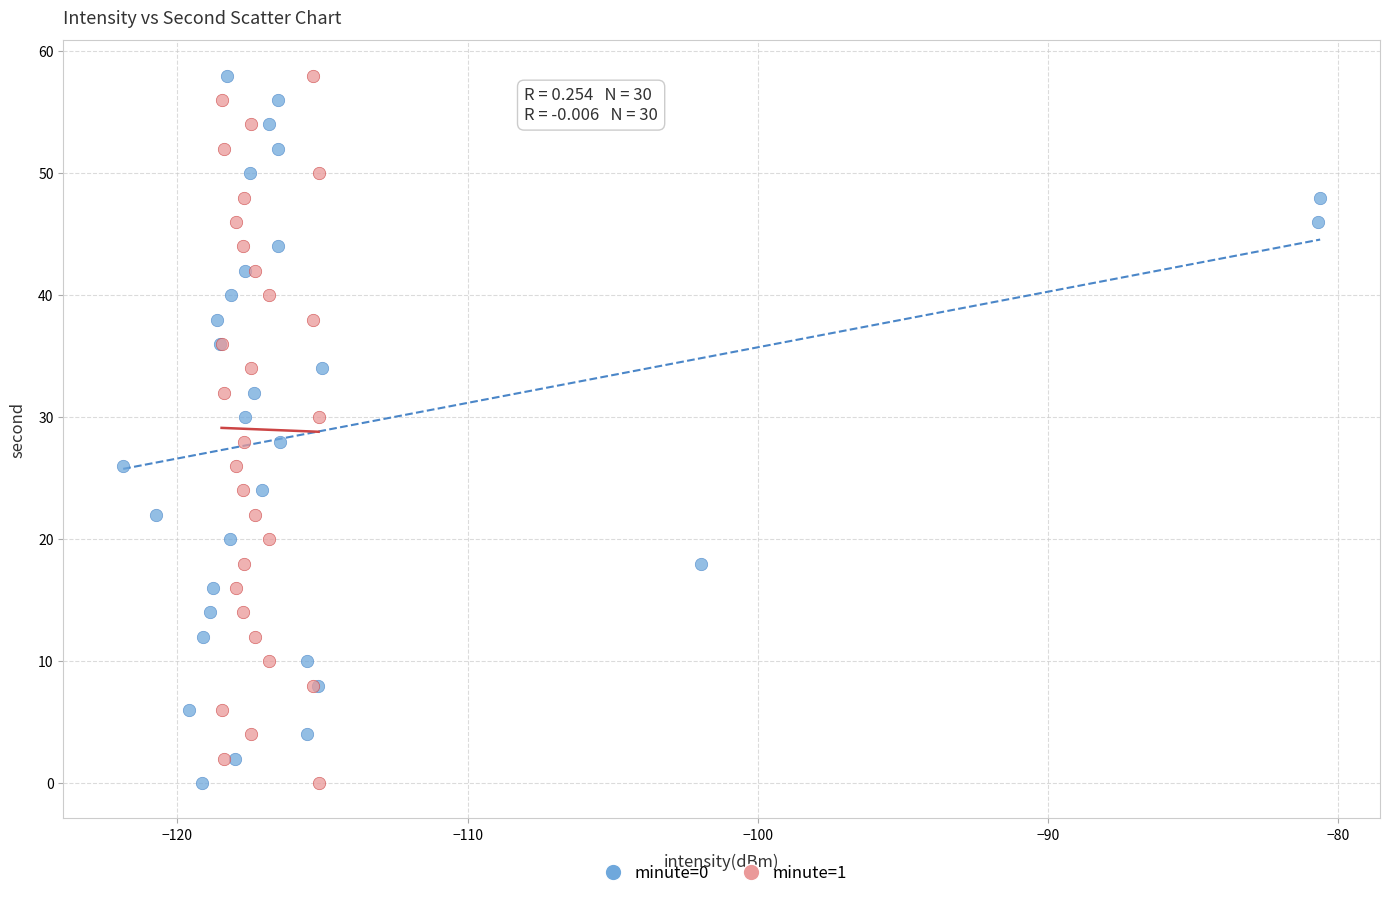

What are all the series names shown in the legend?

minute=0, minute=1